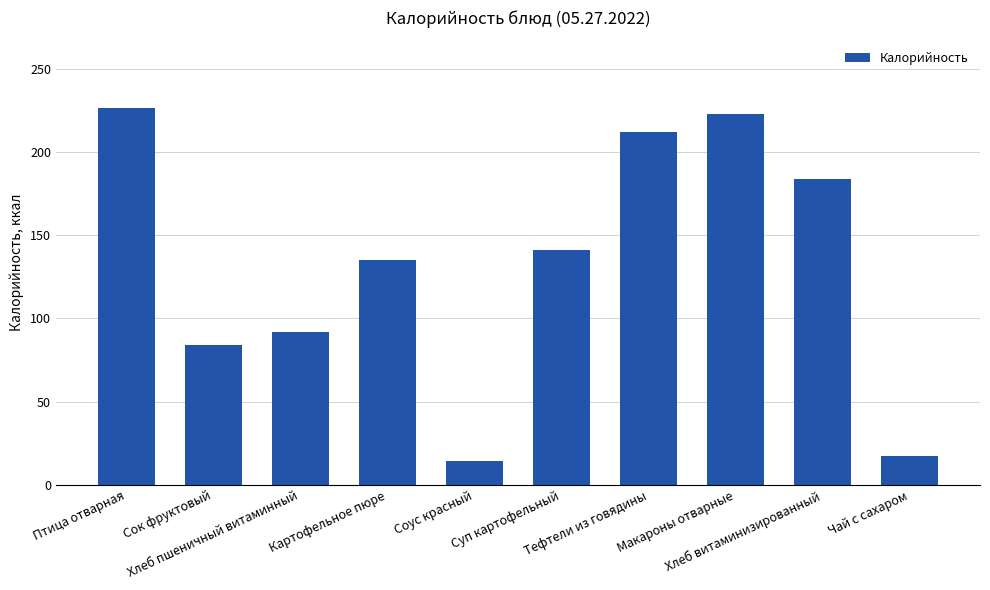

Count the number of data series in this chart.

1